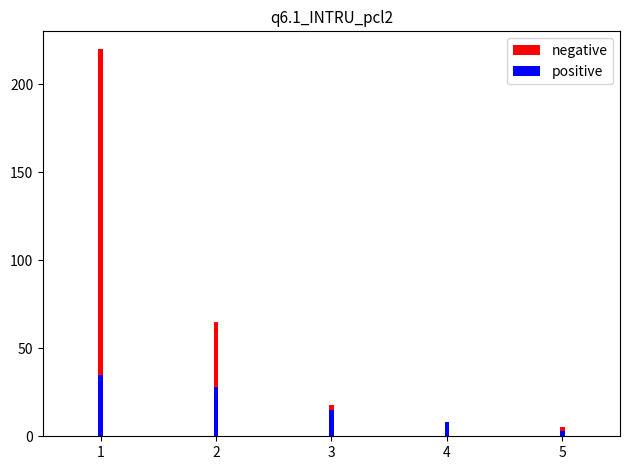

How many categories are shown in the chart?

5